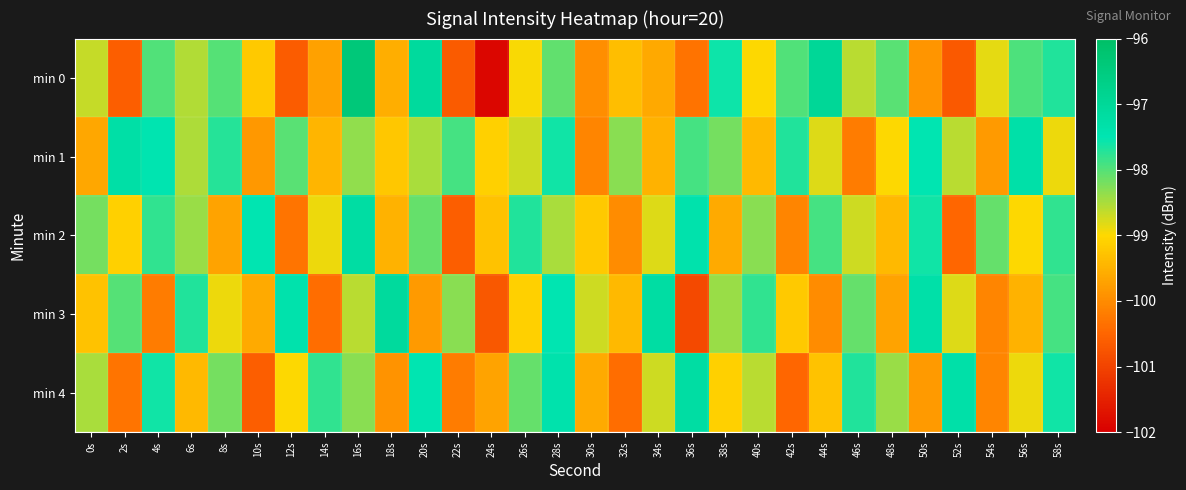

Count the number of categories in the chart.

30